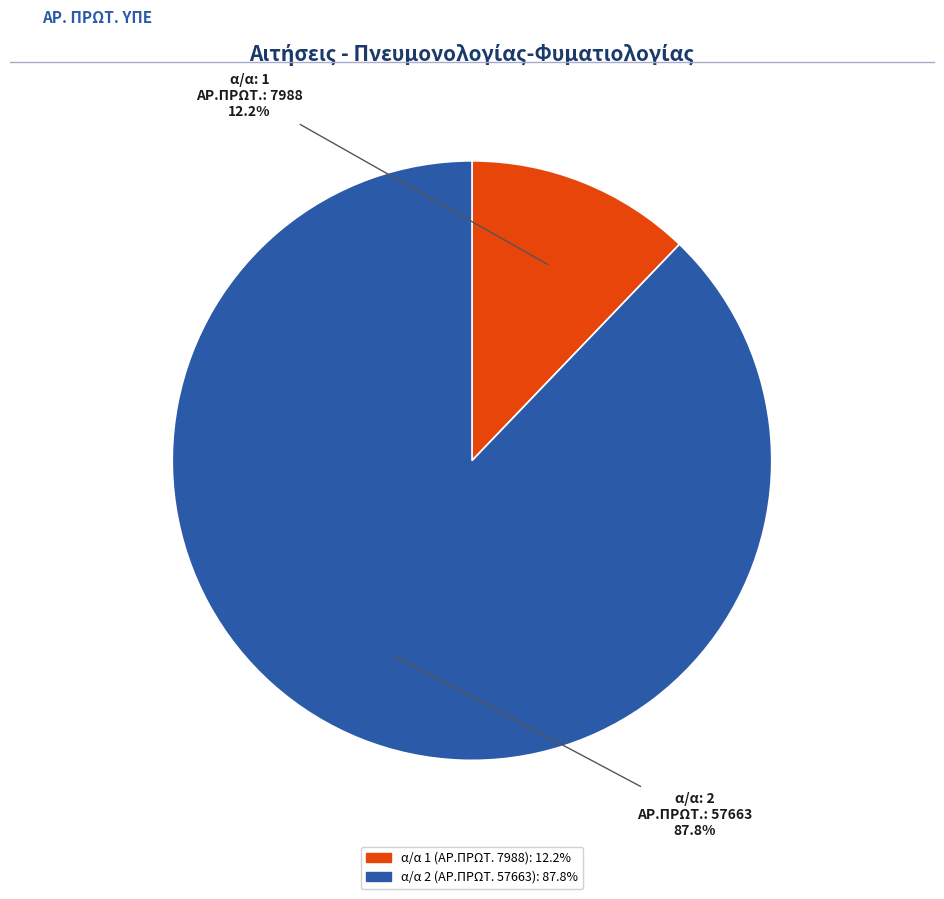

Is there any slice that represents more than half of the pie?

Yes